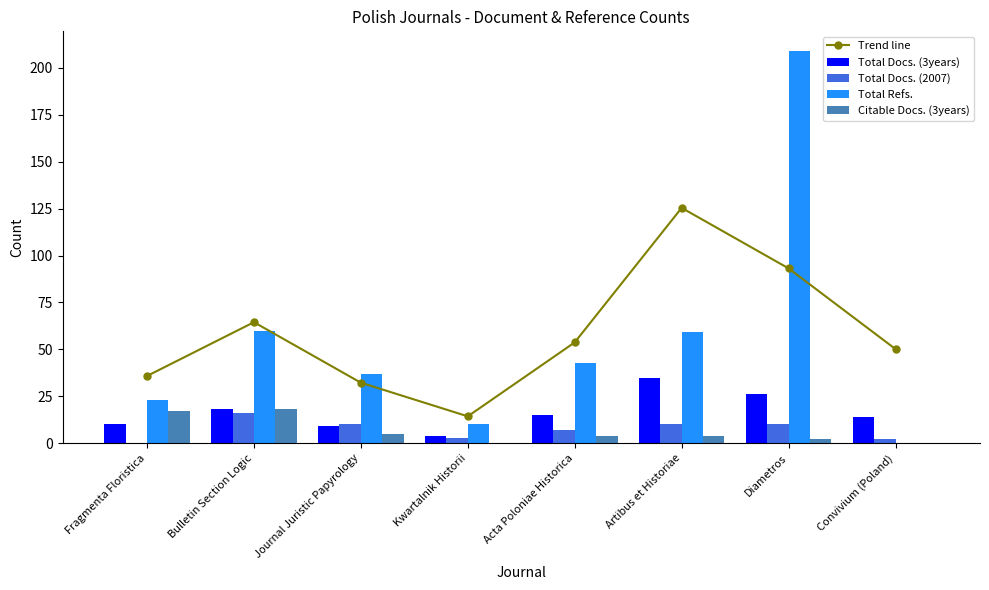

The value of Trend line at Bulletin Section Logic is 110.3. True or false?

False